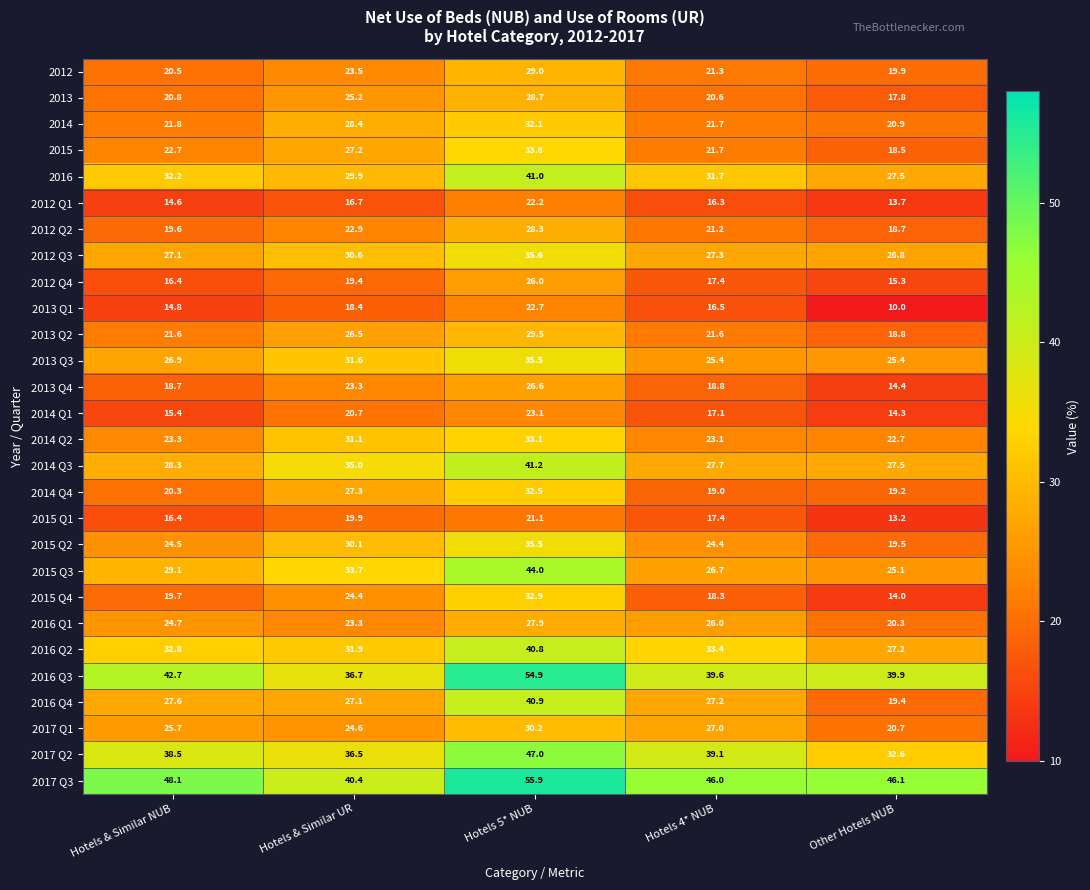

What is the difference between the 2016 values at Other Hotels NUB and Hotels 4* NUB?

4.2